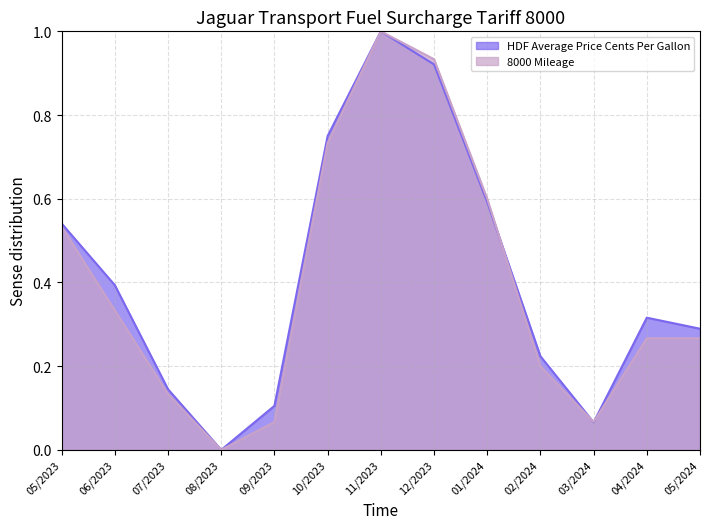

Does the chart have visible grid lines?

Yes